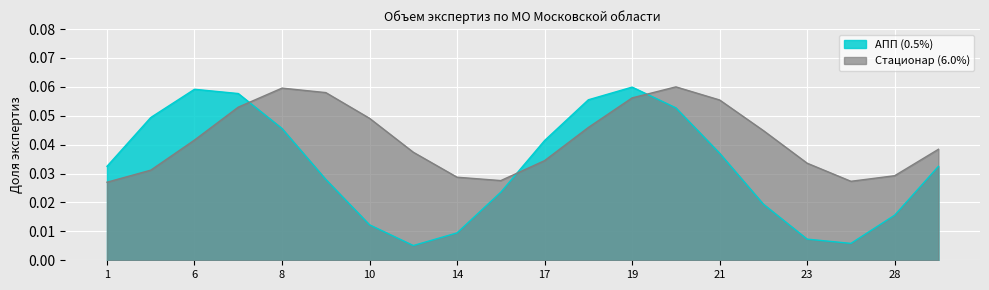

True or false: АПП (0.5%) and Стационар (6.0%) intersect in this chart.

True